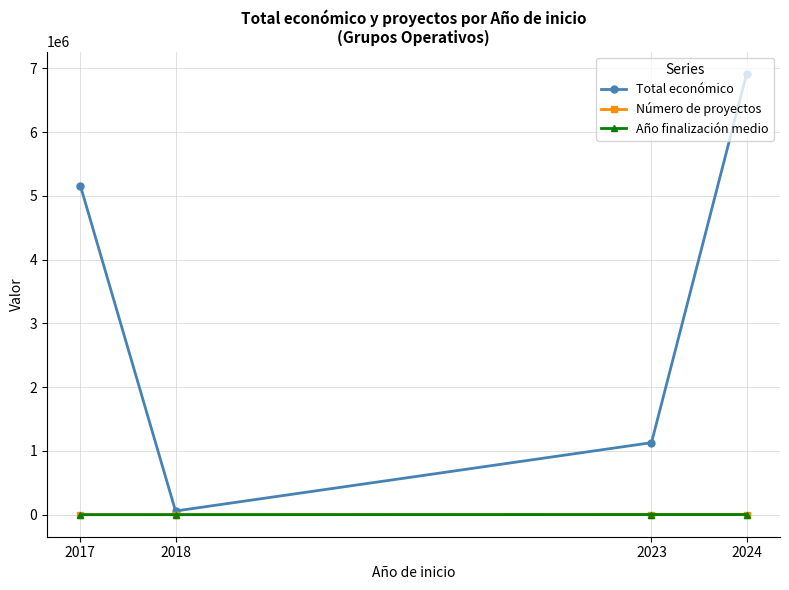

What is the maximum value shown in the chart?

6920360.0